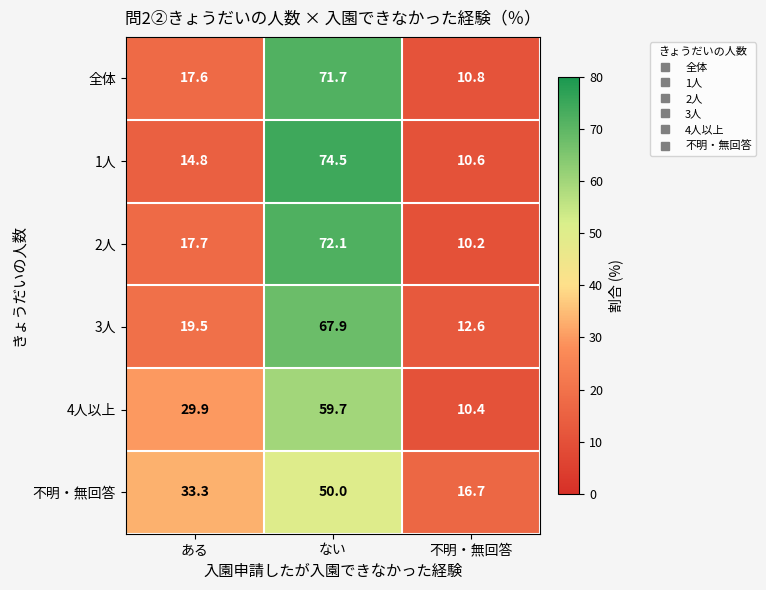

Which series has the widest spread of values?

1人